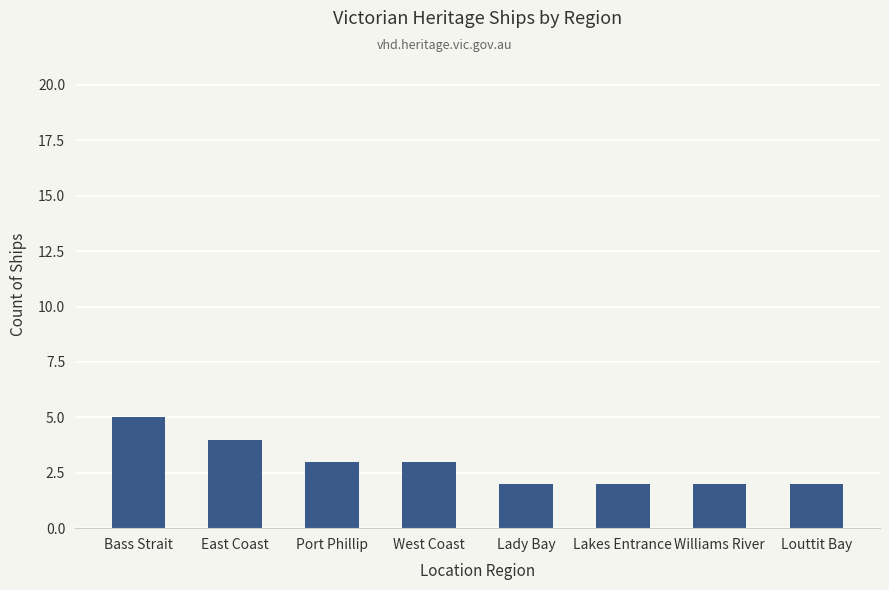

What is the approximate value at East Coast?

4